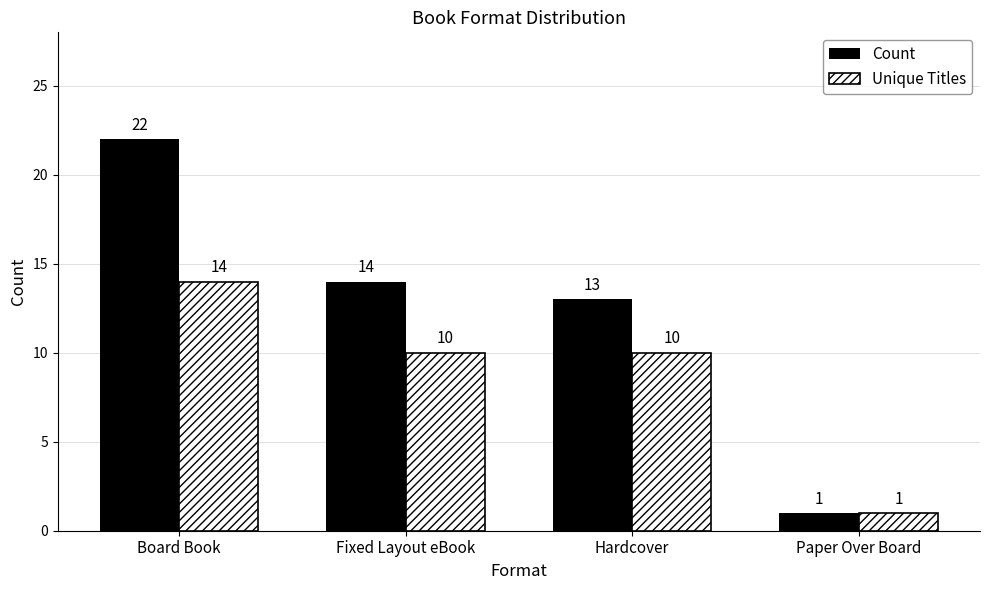

What is the label of the 2nd bar from the left?

Fixed Layout eBook